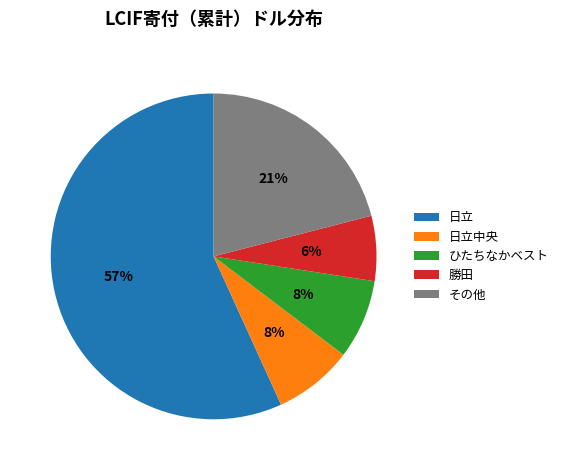

To the nearest percent, what is the combined percentage of ひたちなかベスト and 日立?

65%